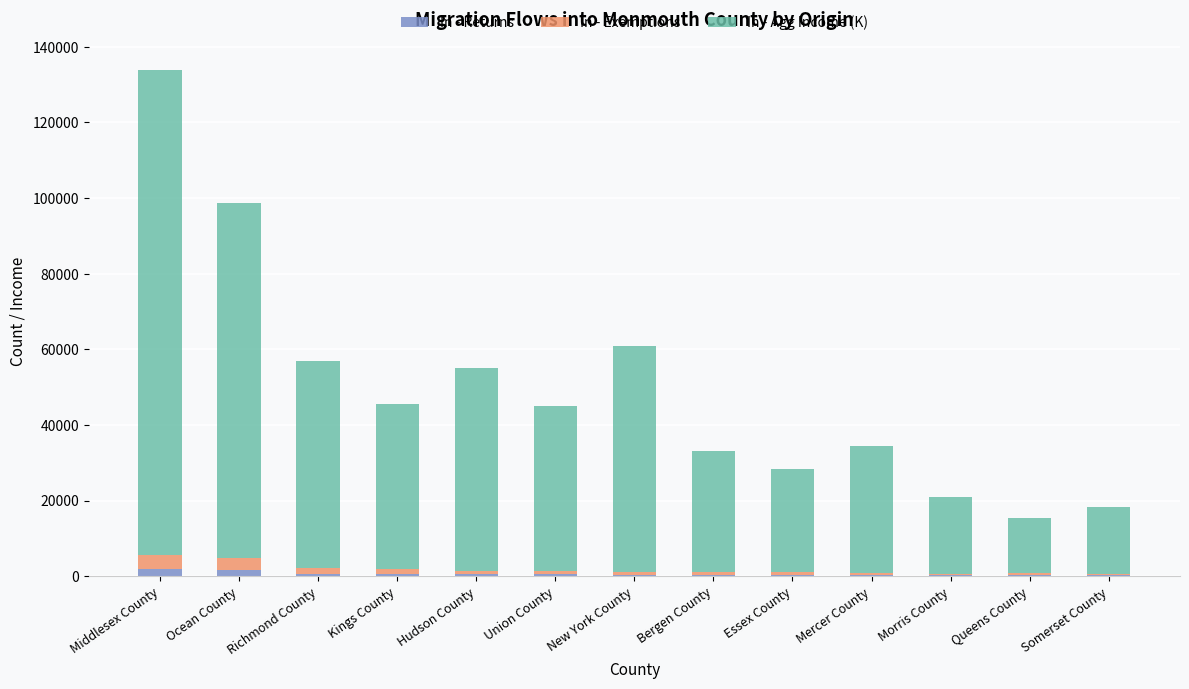

What is the sum of the In - Returns values at Mercer County and Essex County?

664